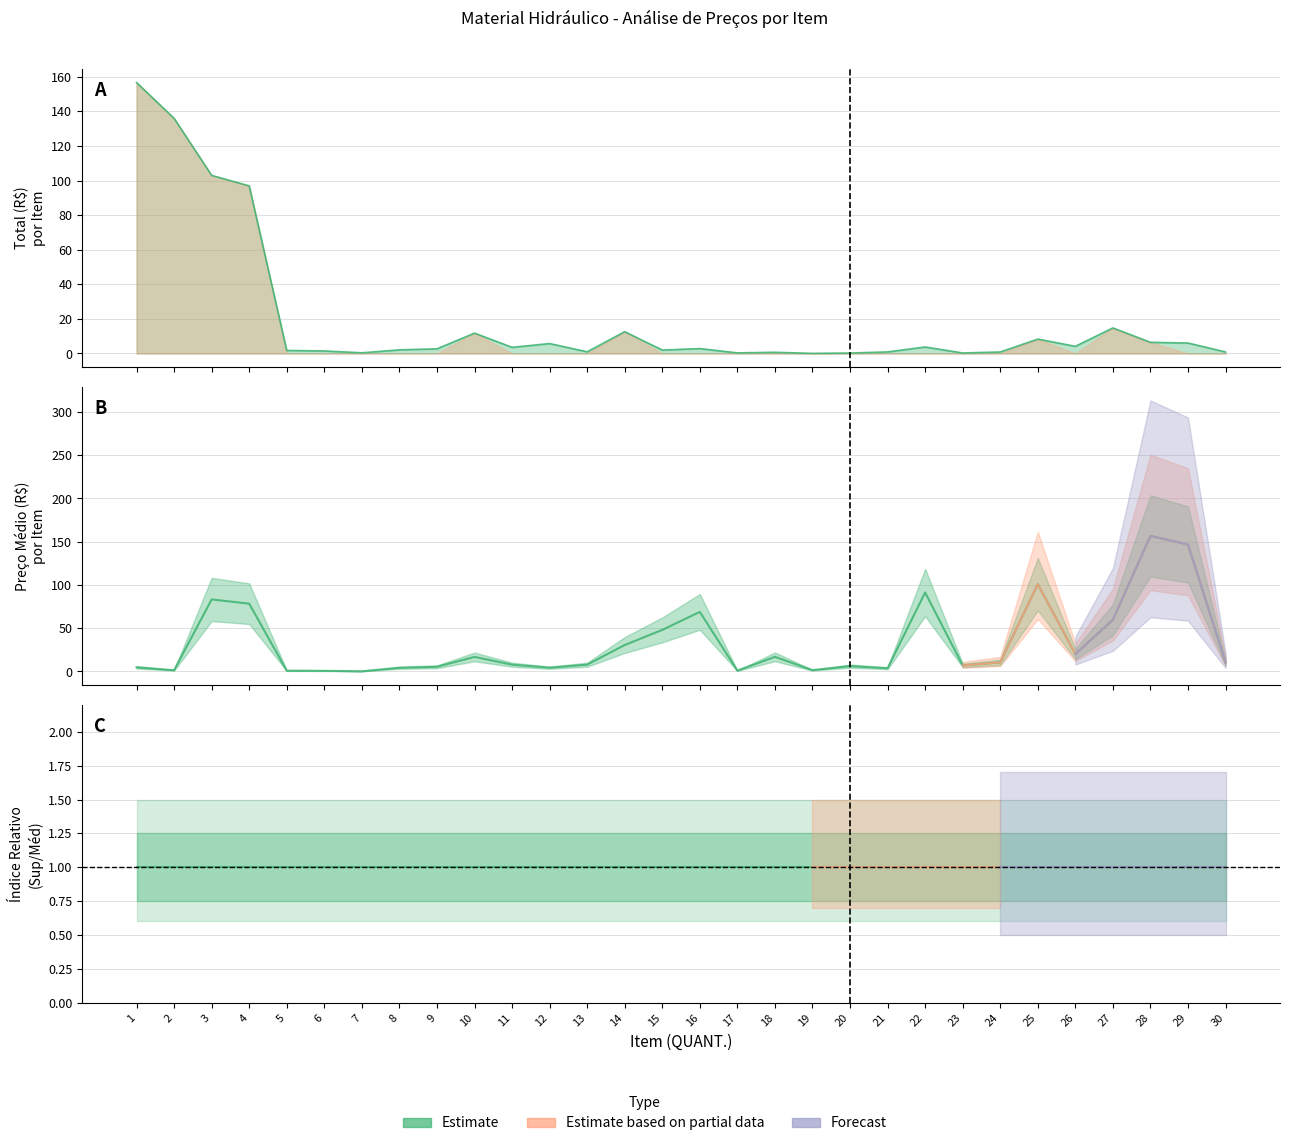

What is the difference between the second highest and minimum values in the Total (O) series?

135.9